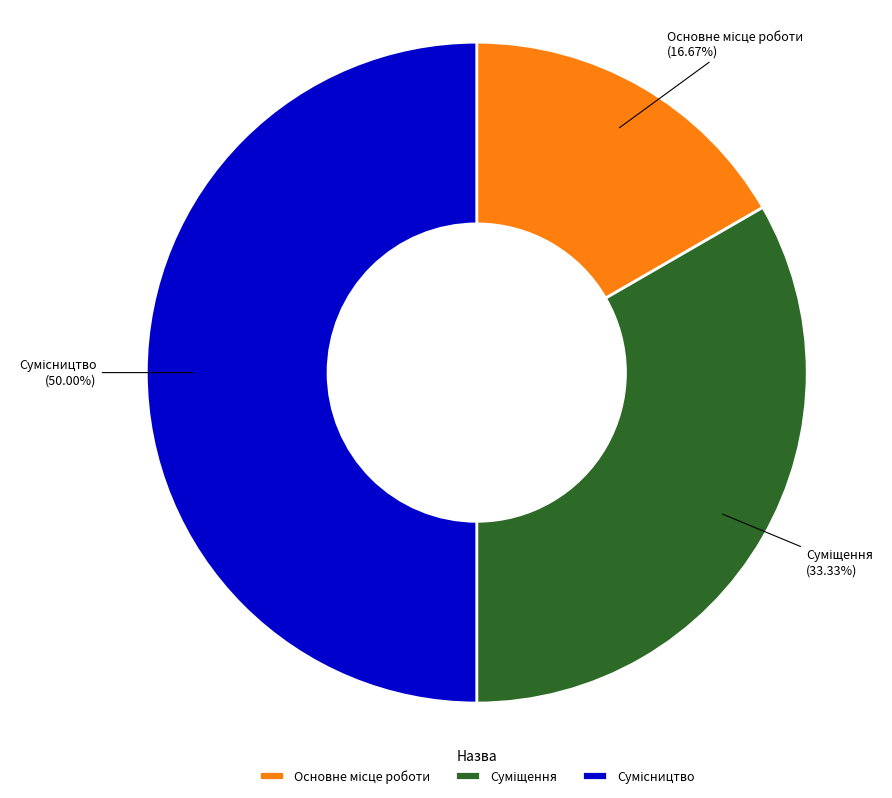

True or false: Сумісництво accounts for 50% of the total.

True